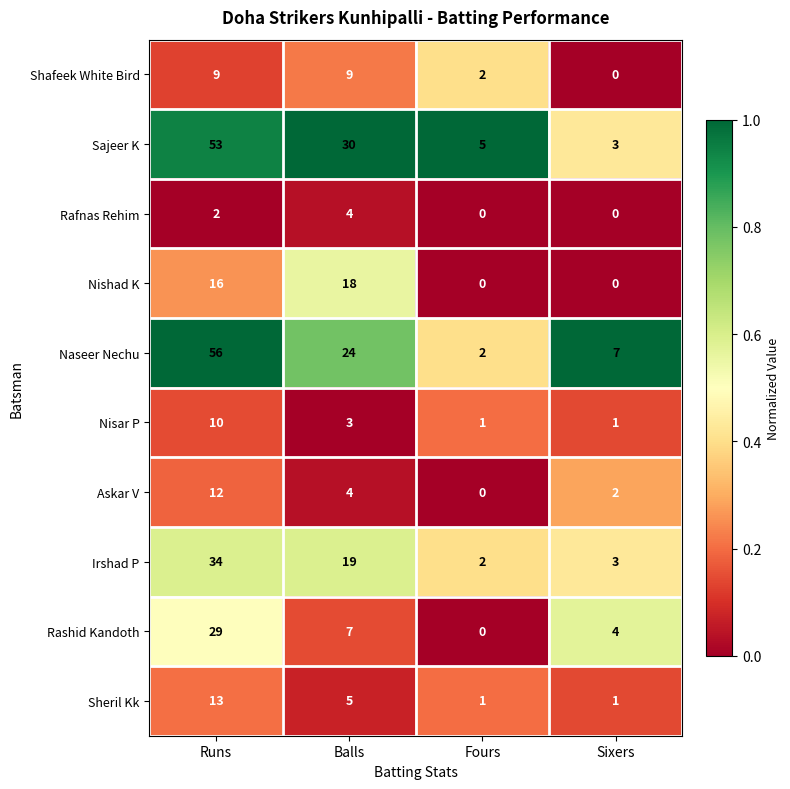

Which series has the largest range (max minus min)?

Naseer Nechu